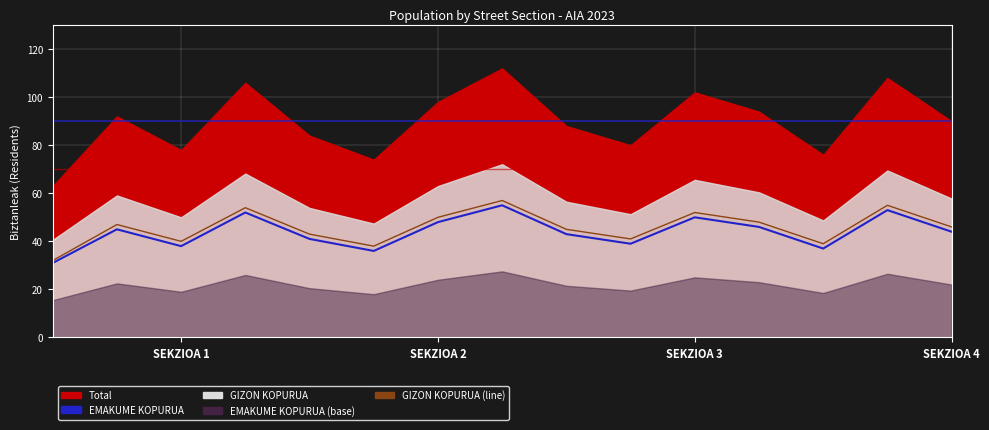

True or false: EMAKUME KOPURUA and GIZON KOPURUA (line) intersect in this chart.

False